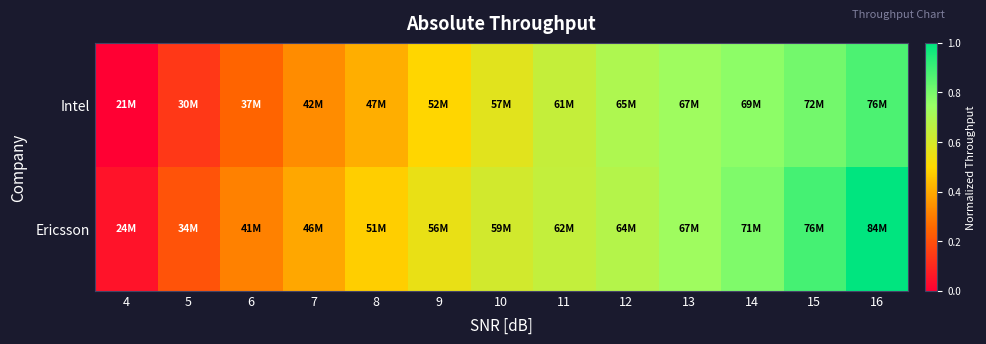

Which series has the largest range (max minus min)?

Ericsson